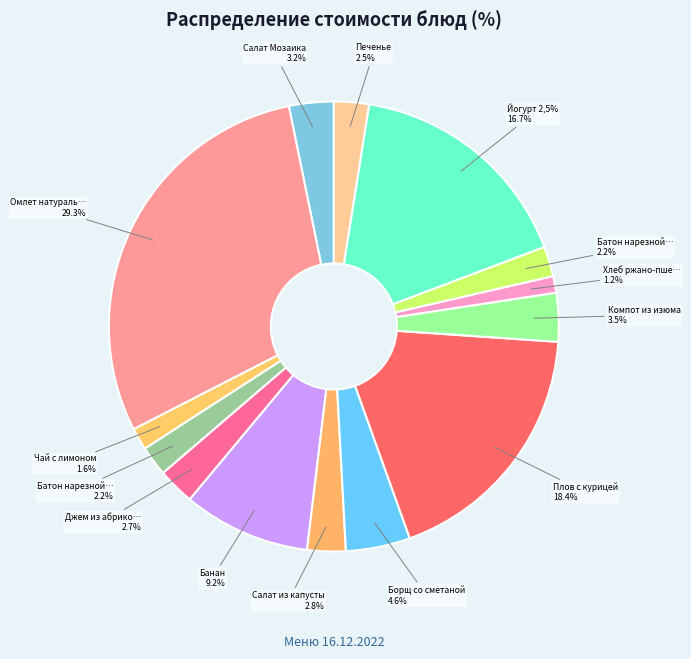

Approximately how many times larger is the value at Борщ со сметаной compared to Омлет натуральный?

0.2